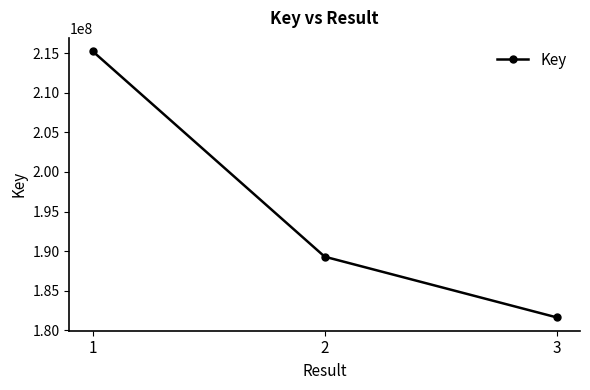

How many lines are shown in the chart?

1